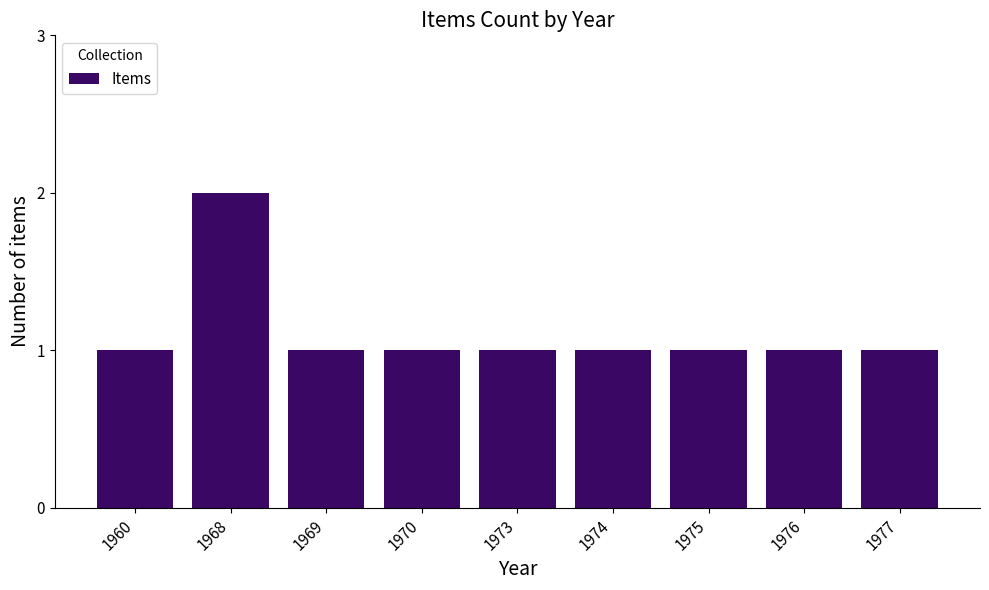

The value at 1960 is 2. True or false?

False